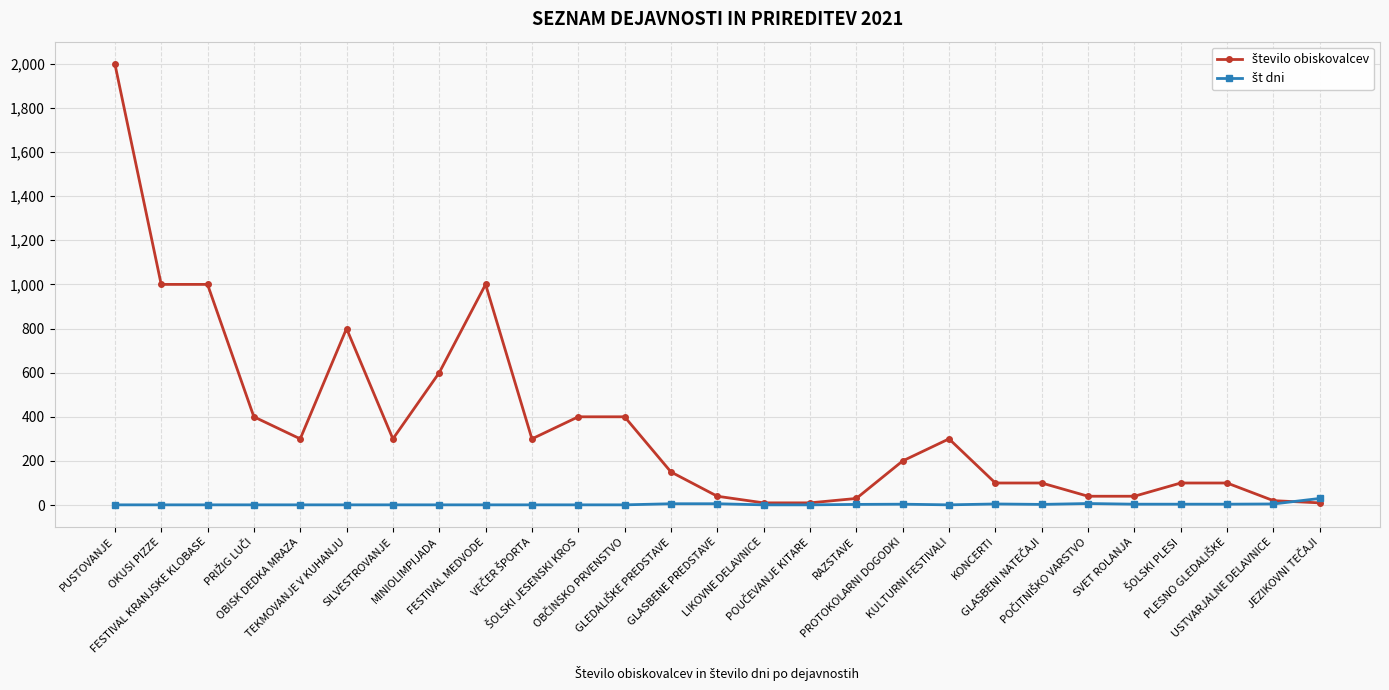

What is the maximum value shown in the chart?

2000